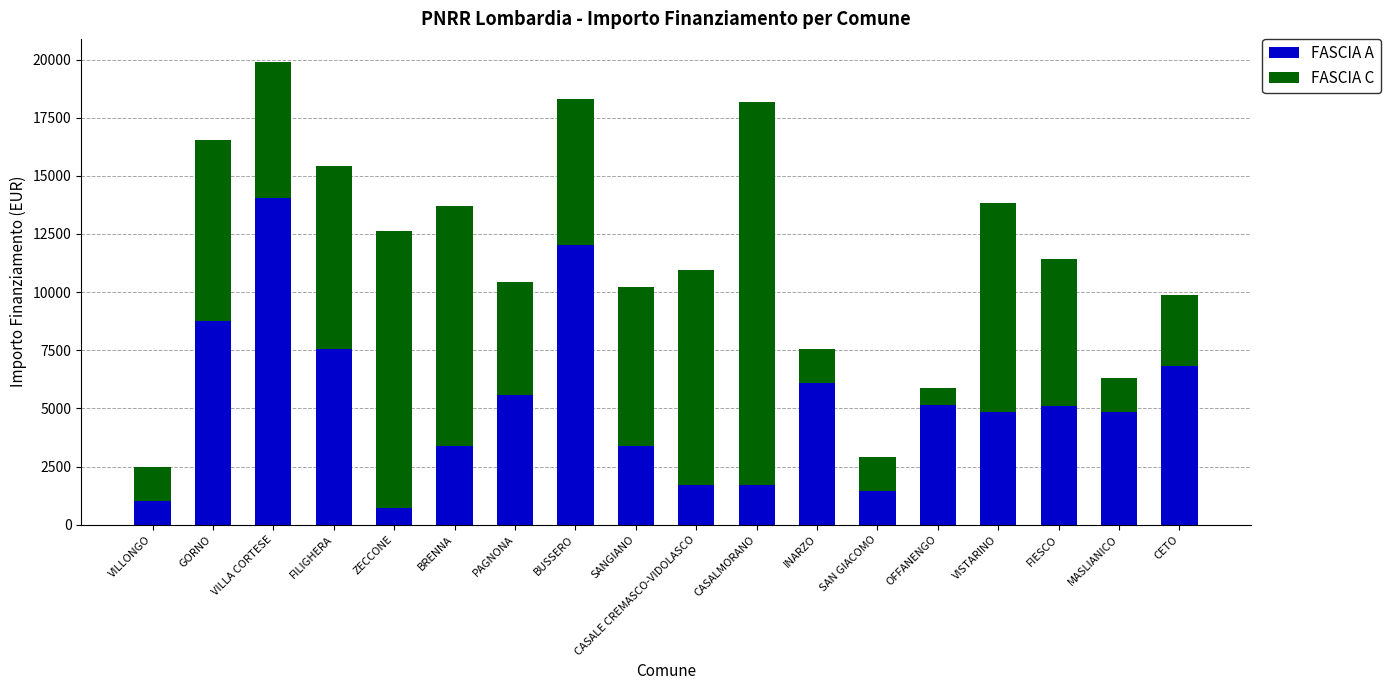

What is the sum of the FASCIA A values at BRENNA and CASALE CREMASCO-VIDOLASCO?

5103